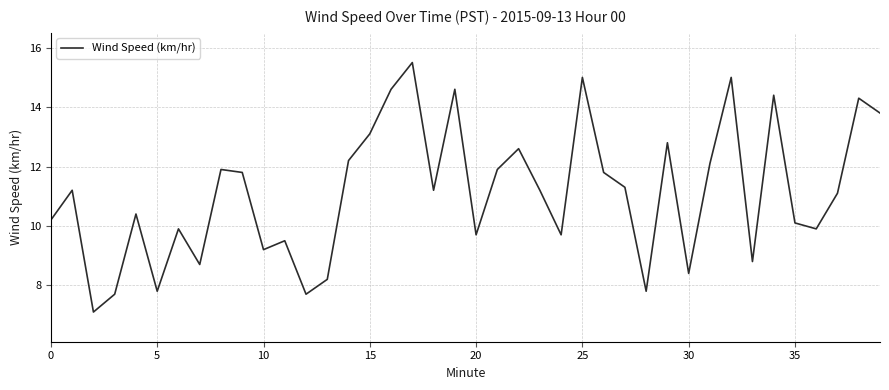

What is the difference between the maximum and minimum values?

8.4